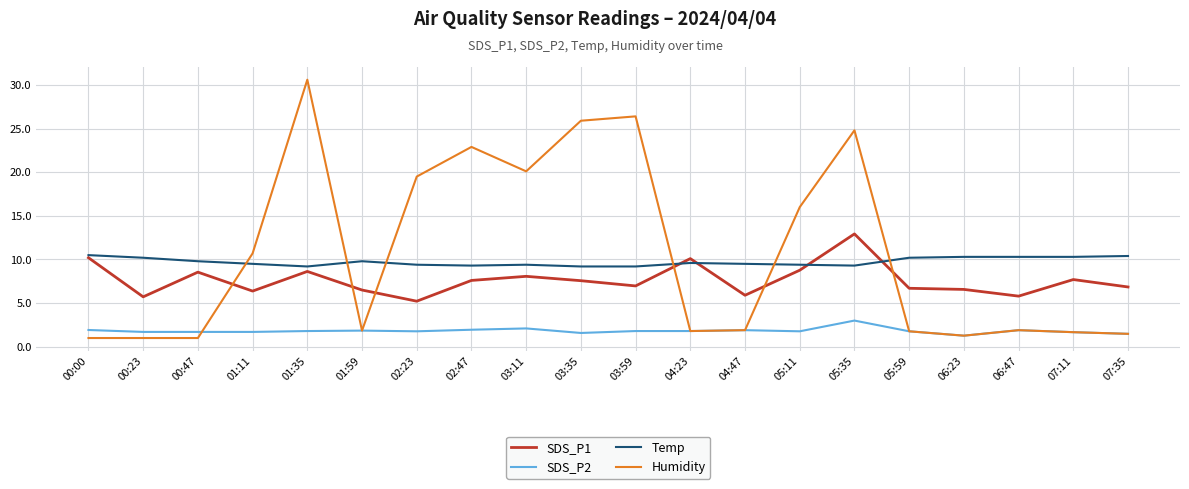

Rank the series at 02:47 from lowest to highest value.

SDS_P2, SDS_P1, Temp, Humidity